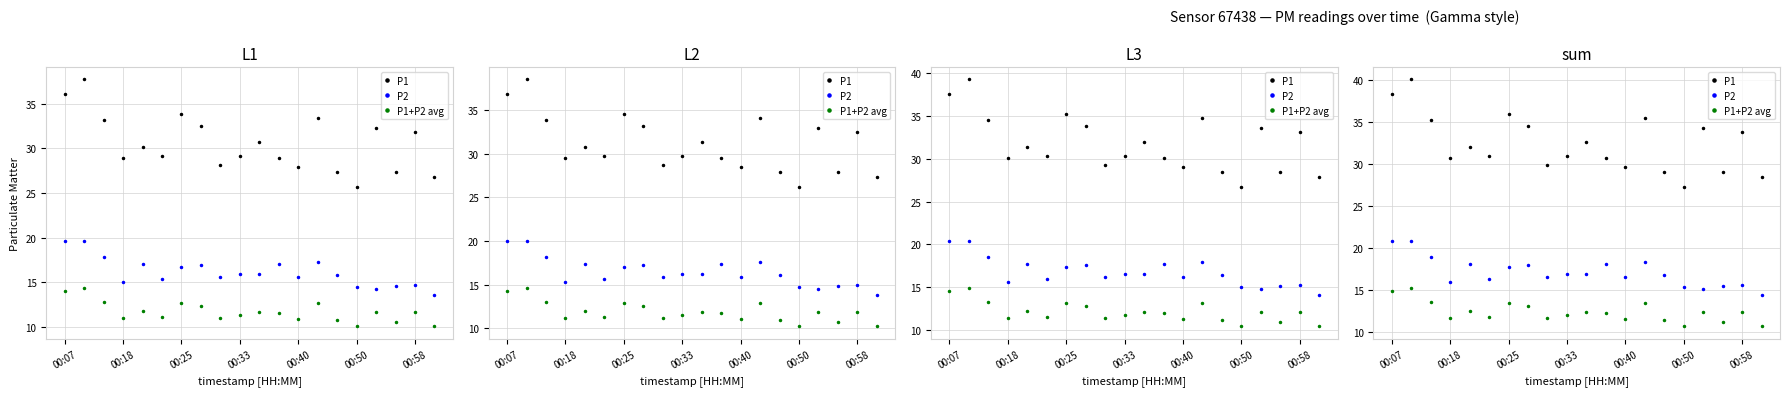

Is the value of P2 at 9 greater than the value of P1 at 00:25?

No